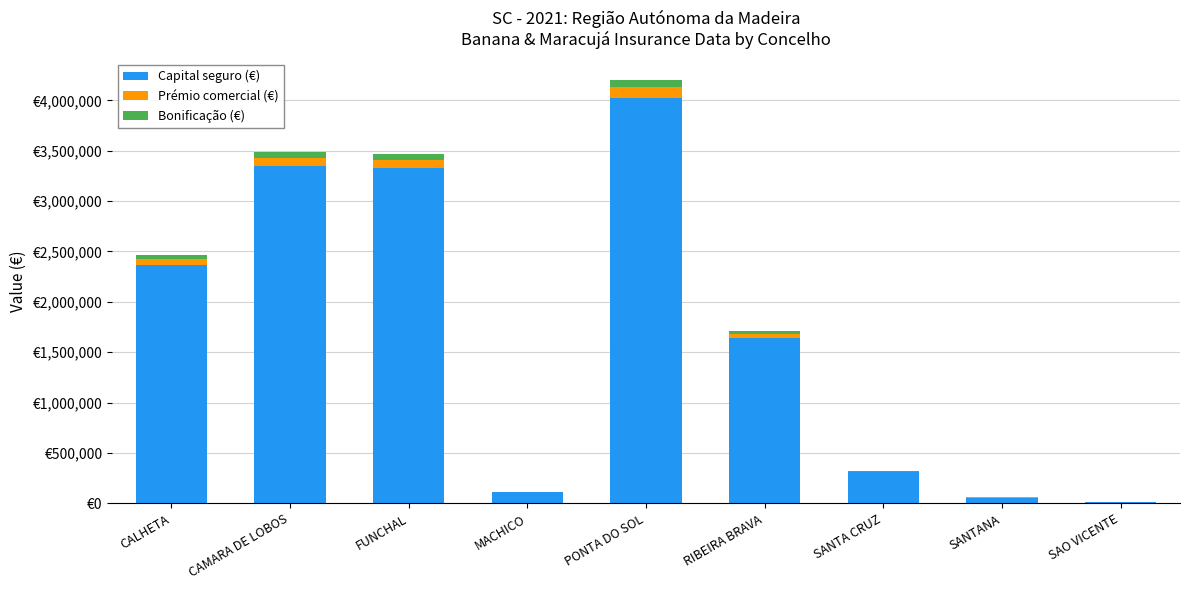

List the series in order of their peak value, highest first.

Capital seguro (€), Prémio comercial (€), Bonificação (€)